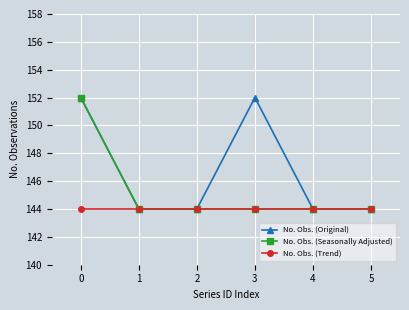

What is the maximum value for No. Obs. (Original)?

152